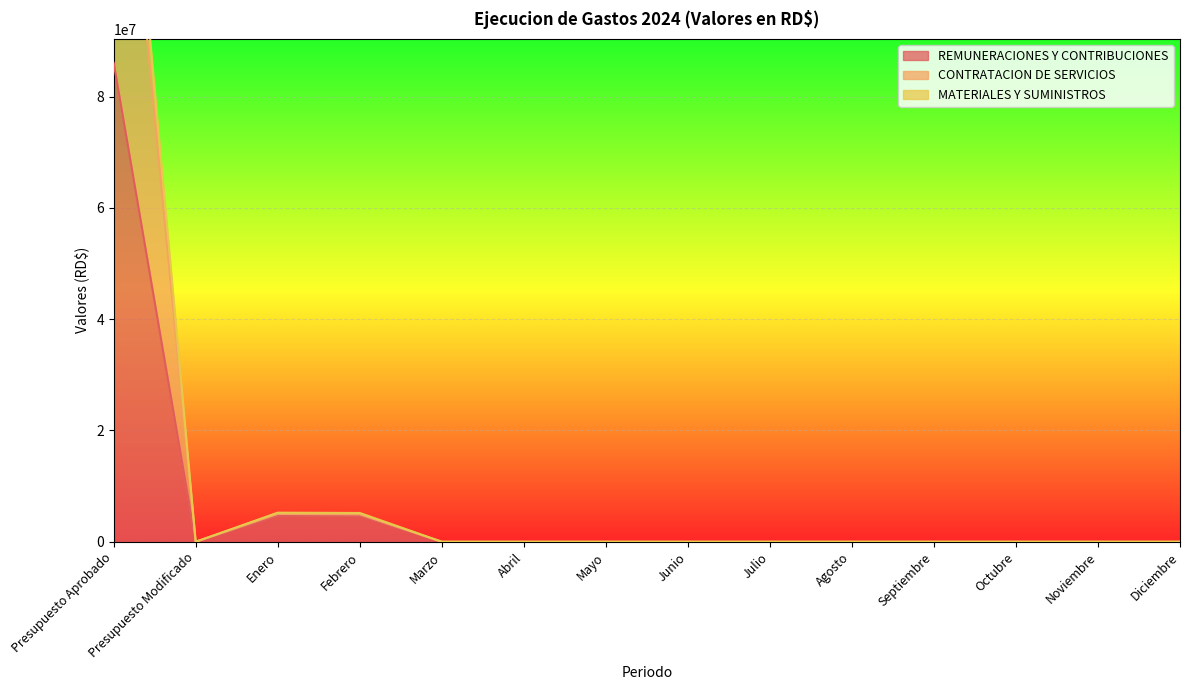

How many interior local peaks does the REMUNERACIONES Y CONTRIBUCIONES series have?

1